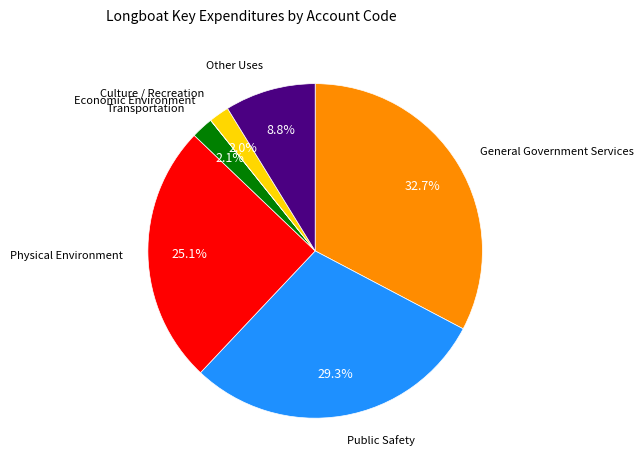

What portion of the pie excludes Other Uses?

91.2%